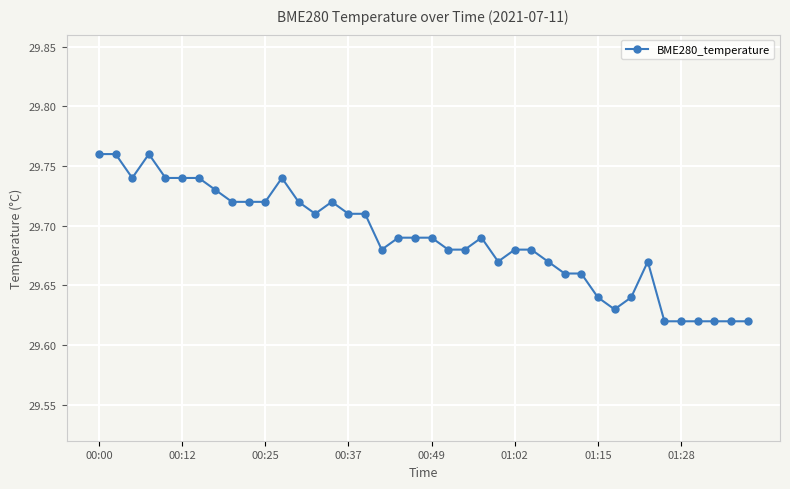

True or false: the data has more than 1 interior local peaks.

True